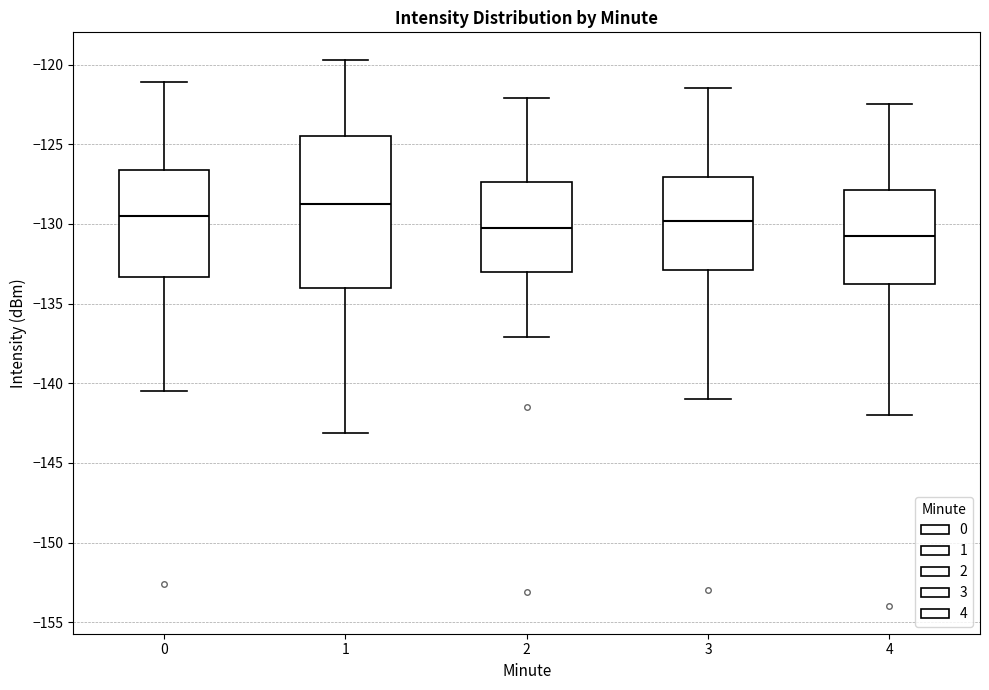

Which box's median line is the highest?

1